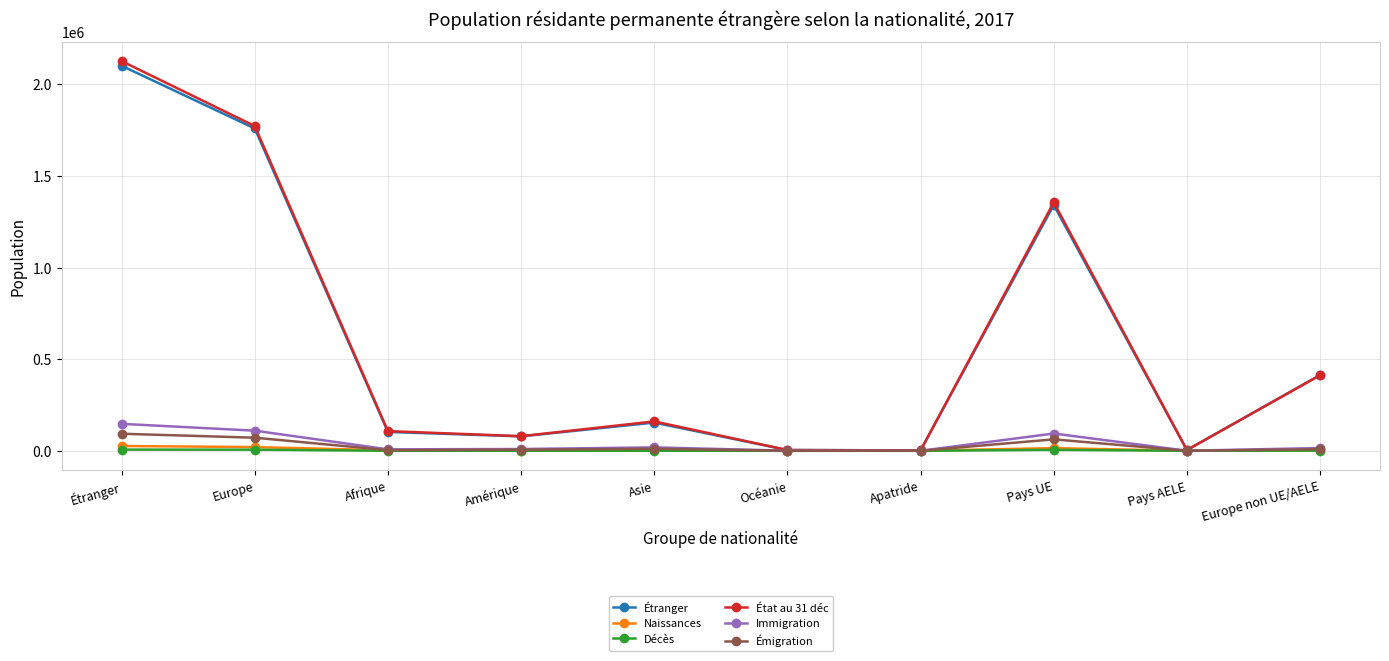

What are all the series names shown in the legend?

Étranger, Naissances, Décès, État au 31 déc, Immigration, Émigration